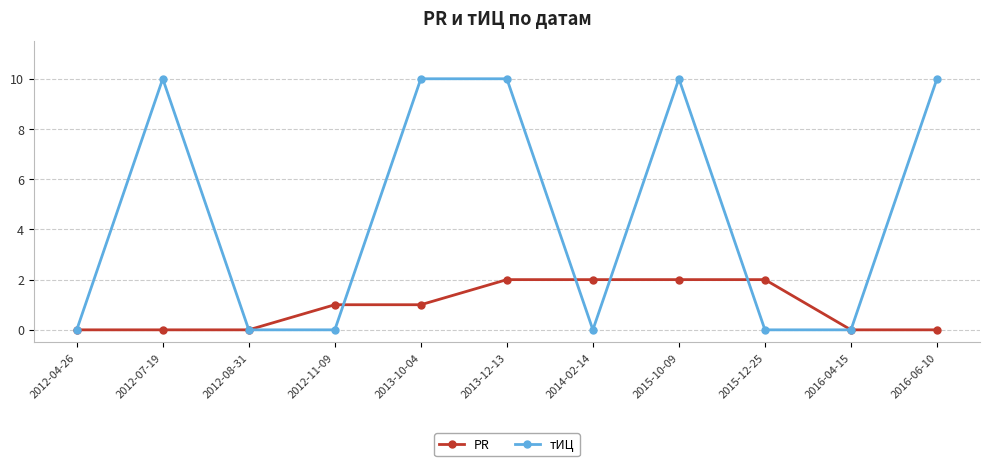

How many data points in PR are less than 1?

5